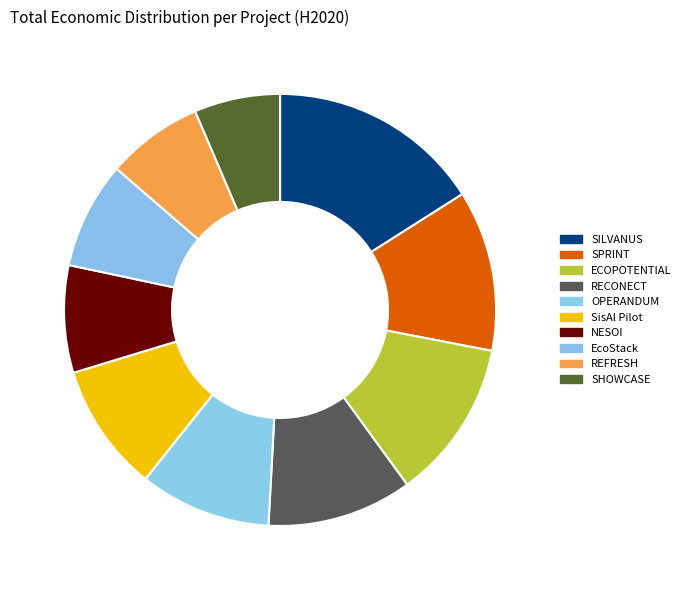

How many segments does this pie chart have?

10